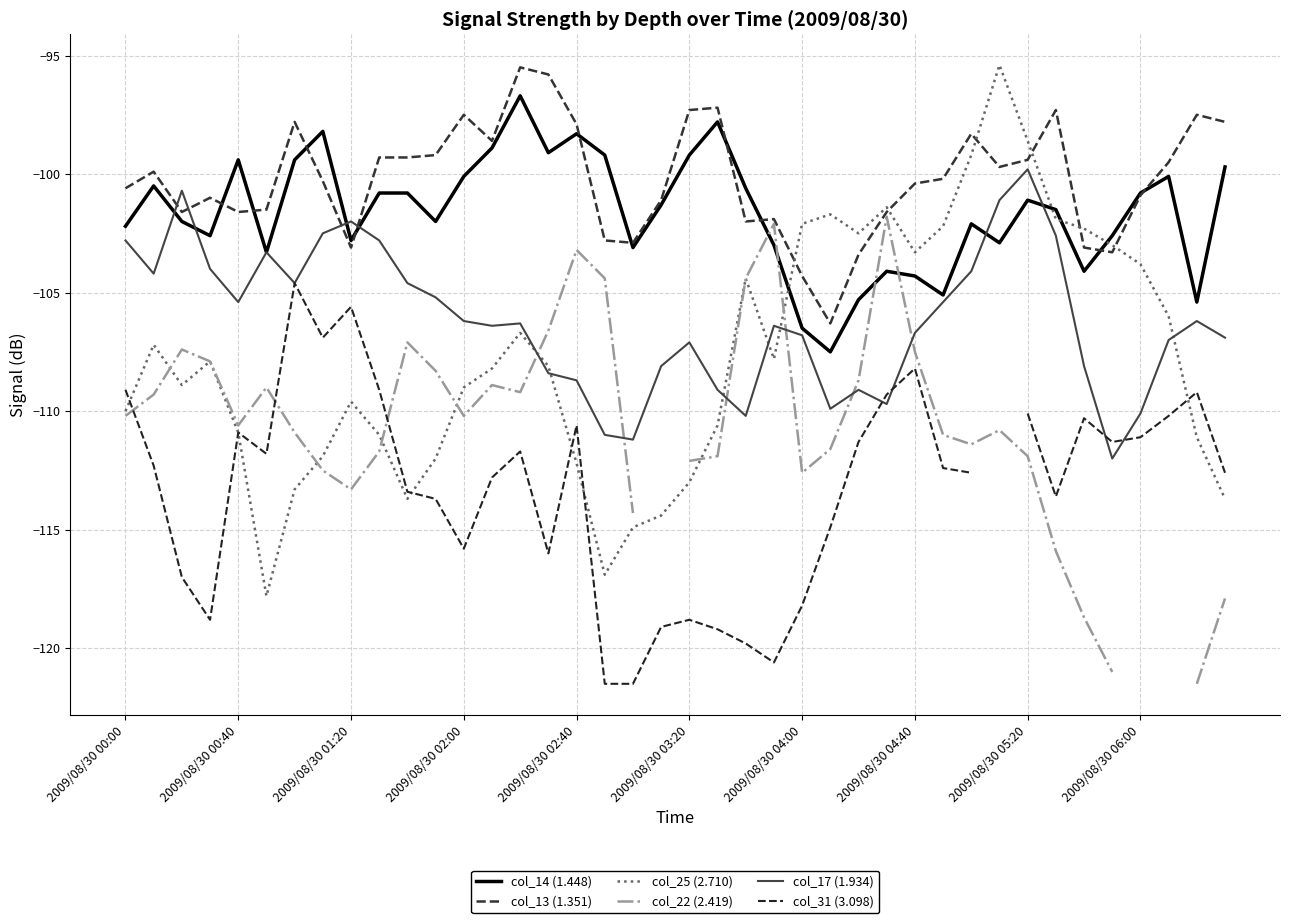

What is the lowest value of the col_25 (2.710) series?

-117.8